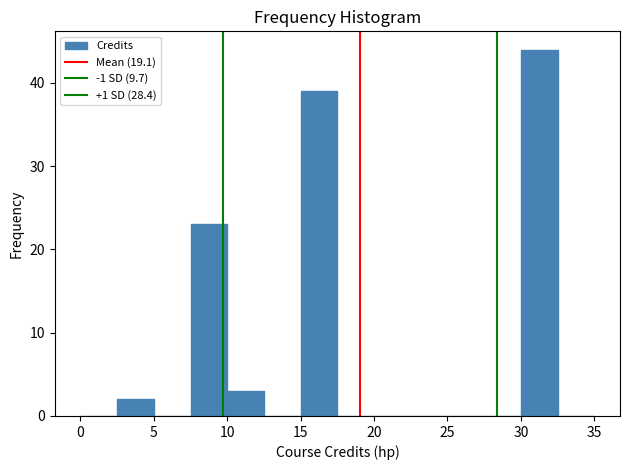

Reading left to right, transcribe this chart: for each bar, give the range it covers on the x-axis and its height. The values are not printed on the chart, so give them approximately, as read against the axis.

0.0 to 2.5: 0
2.5 to 5.0: 2
5.0 to 7.5: 0
7.5 to 10.0: 23
10.0 to 12.5: 3
12.5 to 15.0: 0
15.0 to 17.5: 39
17.5 to 20.0: 0
20.0 to 22.5: 0
22.5 to 25.0: 0
25.0 to 27.5: 0
27.5 to 30.0: 0
30.0 to 32.5: 44
32.5 to 35.0: 0